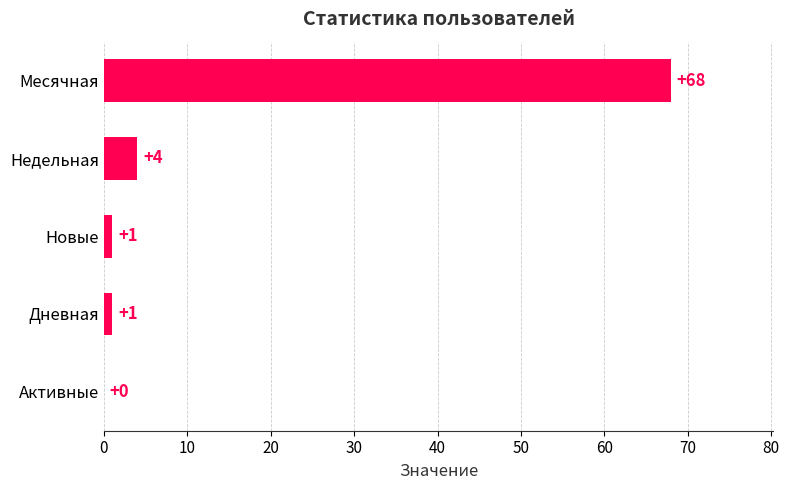

Reading top to bottom, transcribe all the data shown in this chart.

Месячная=68	Недельная=4	Новые=1	Дневная=1	Активные=0